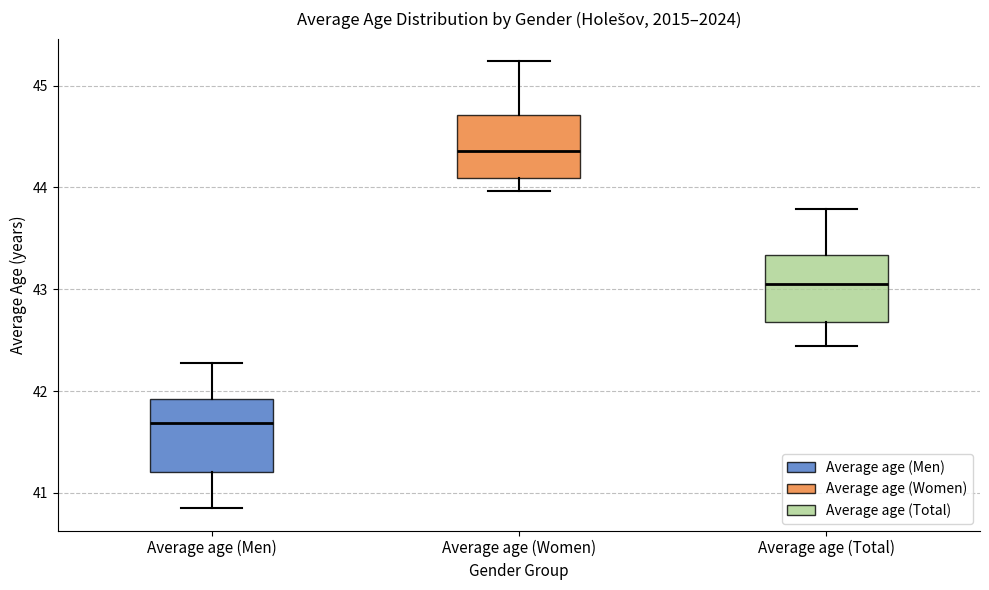

Reading left to right, read every box against the y-axis: the position of its median line, the range the box covers, and the ends of its whiskers. The values are not printed on the chart, so give them approximately, as read against the axis.

Average age (Men): median 41.7, box 41.2 to 41.9, whiskers 40.9 to 42.3
Average age (Women): median 44.4, box 44.1 to 44.7, whiskers 44.0 to 45.2
Average age (Total): median 43.1, box 42.7 to 43.3, whiskers 42.4 to 43.8